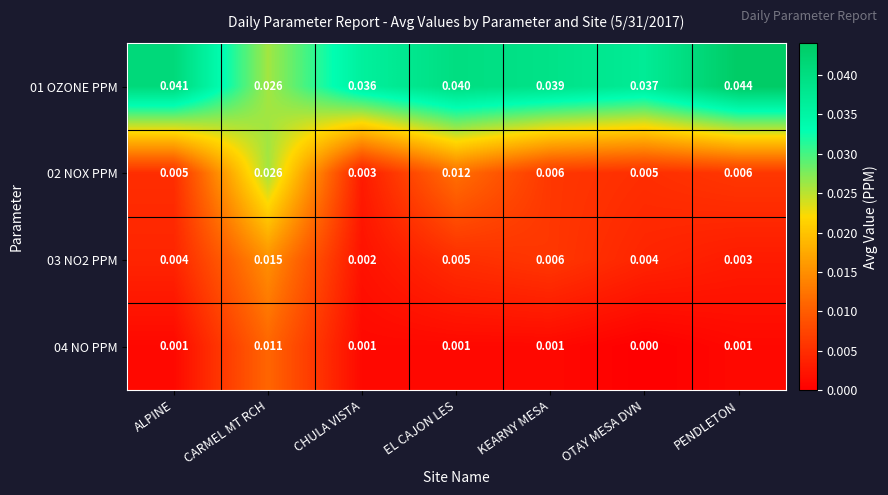

Which series changed the most between OTAY MESA DVN and PENDLETON?

01 OZONE PPM